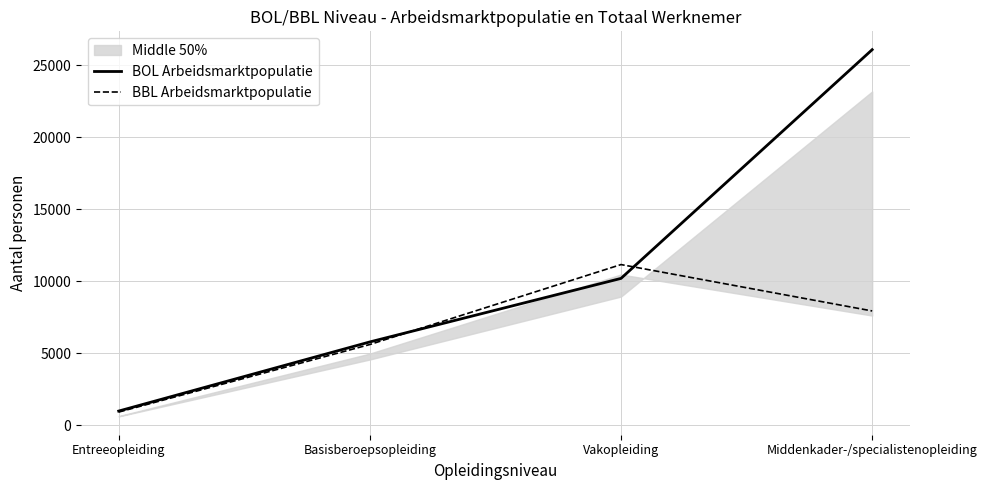

Rank the series by their maximum value, from highest to lowest.

BOL Arbeidsmarktpopulatie, BBL Arbeidsmarktpopulatie